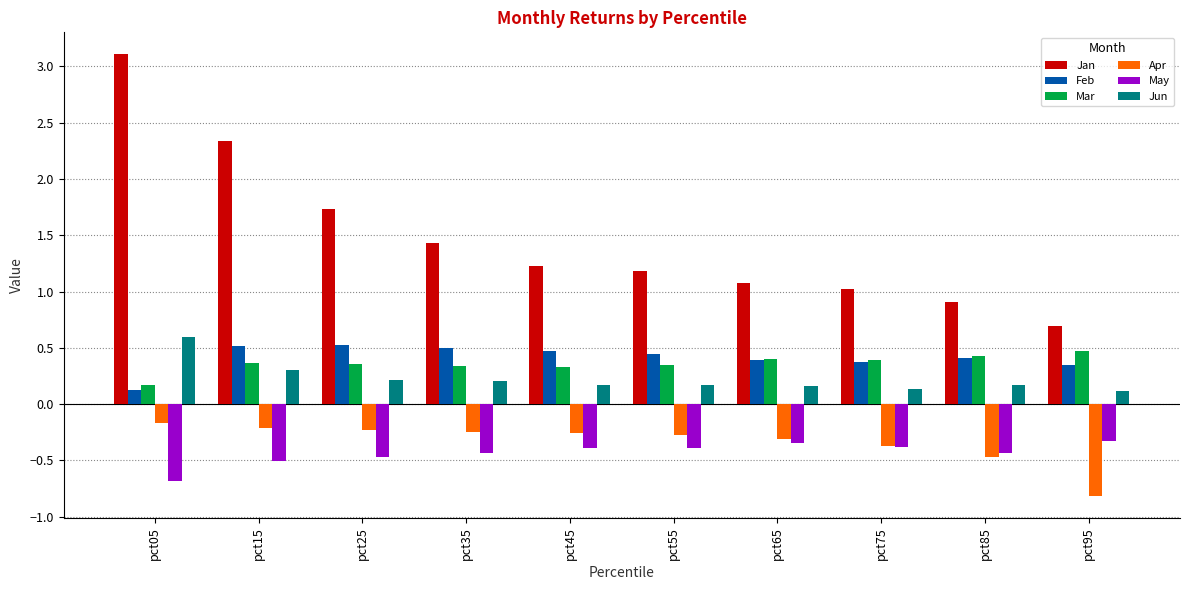

Between pct55 and pct75, which series saw the biggest shift?

Jan